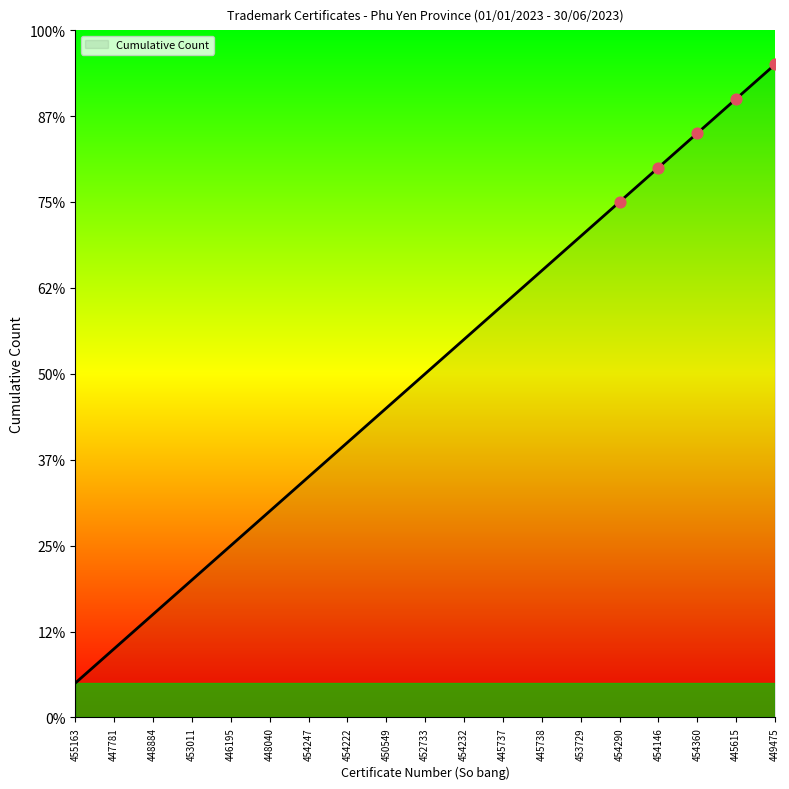

Between 445615 and 448884, which is larger?

445615